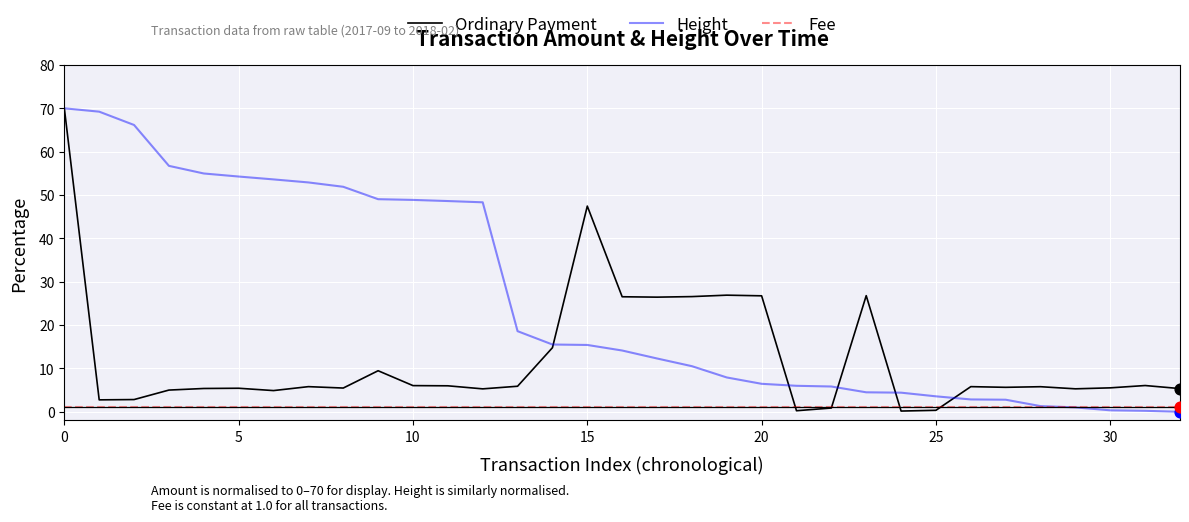

Which series has the largest total across all categories?

Height